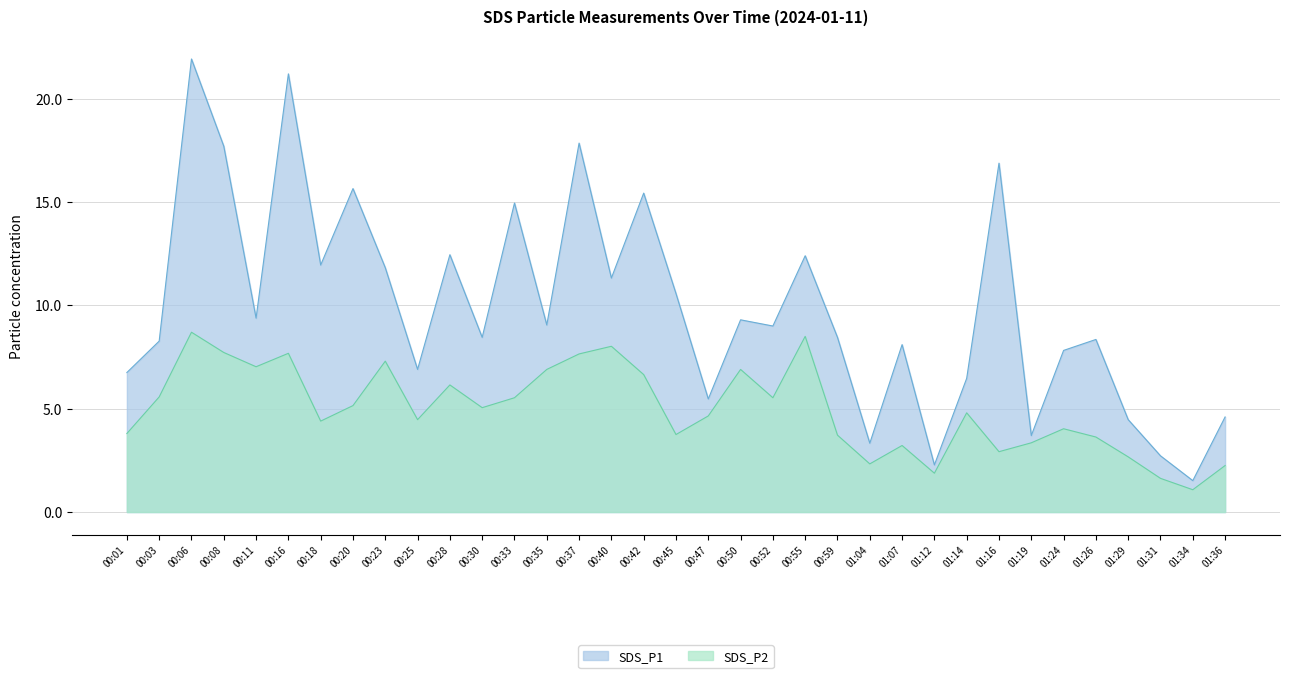

How many series are shown in this chart?

2